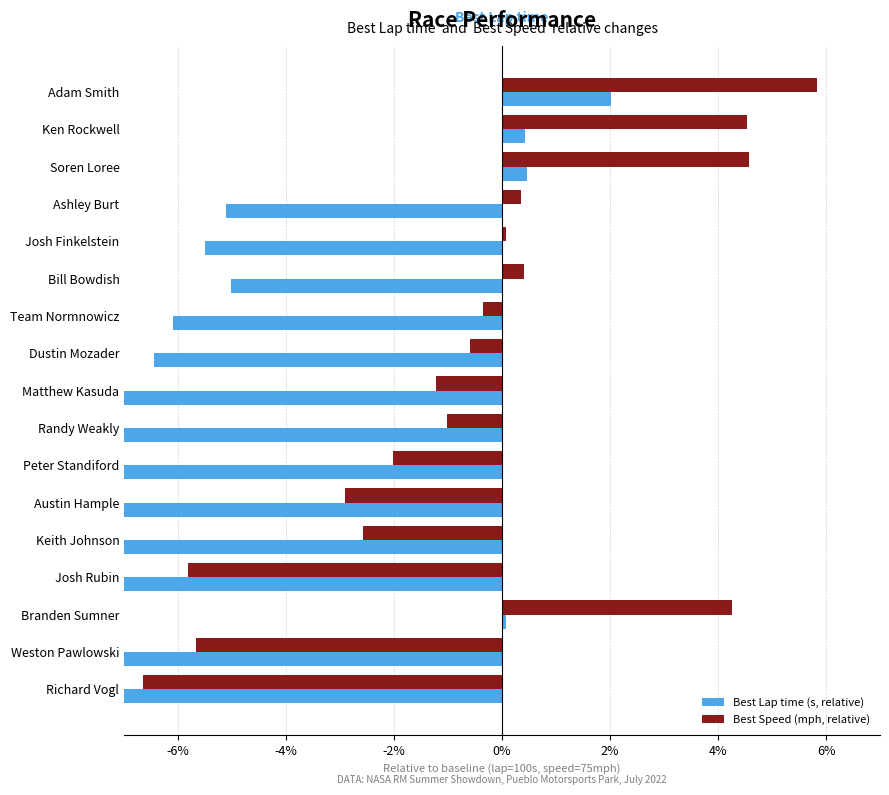

Reading left to right, list all the values displayed in this chart.

Best Lap time (s, relative): 2.0	0.4	0.5	-5.1	-5.5	-5.0	-6.1	-6.5	-7.3	-7.1	-8.5	-9.9	-9.4	-14.5	0.1	-8.9	-15.9
Best Speed (mph, relative): 5.8	4.5	4.6	0.3	0.1	0.4	-0.3	-0.6	-1.2	-1.0	-2.0	-2.9	-2.6	-5.8	4.3	-5.7	-6.7